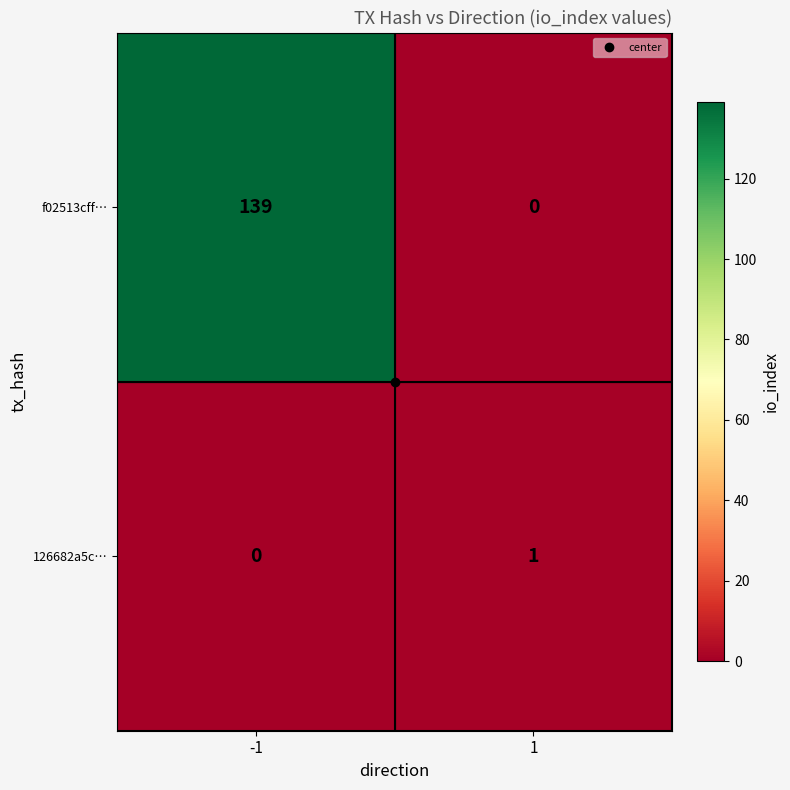

What is the average value of the f02513cff… series?

70